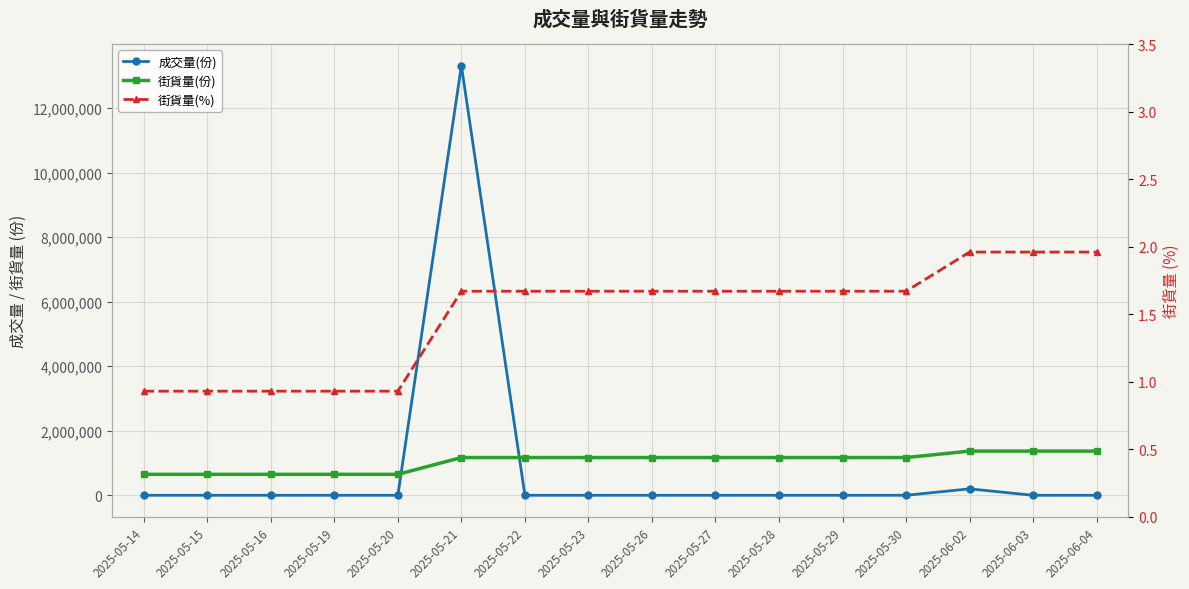

At which label does 街貨量(份) reach its peak?

2025-06-02